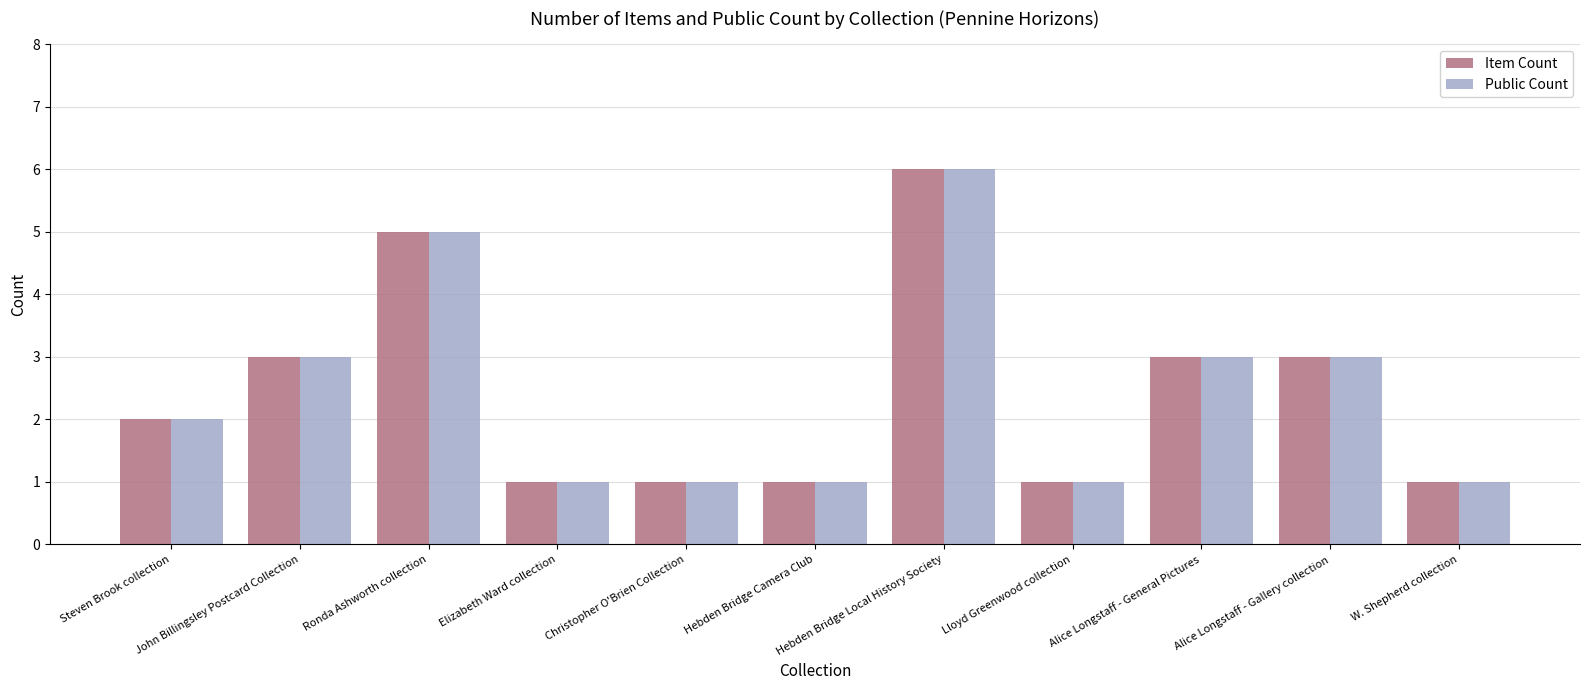

Does the chart contain stacked bars?

No